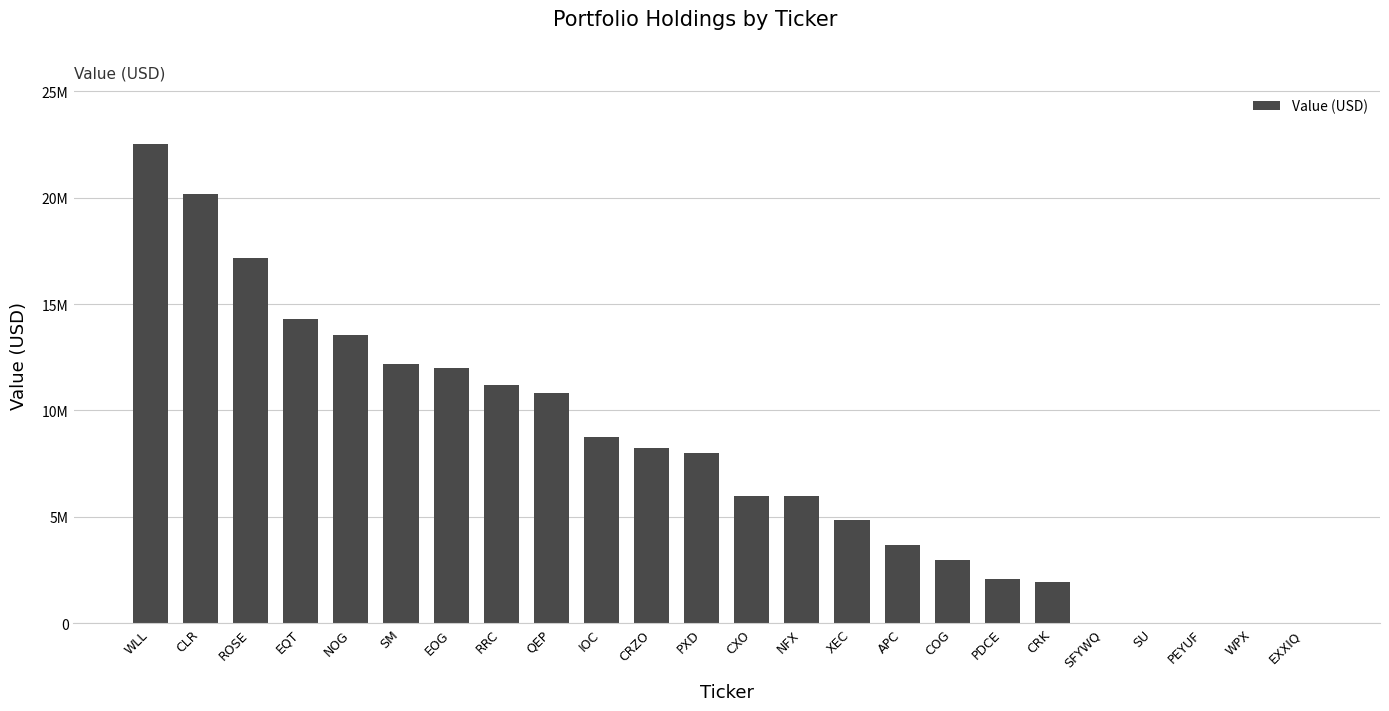

How many bars are there in total?

24